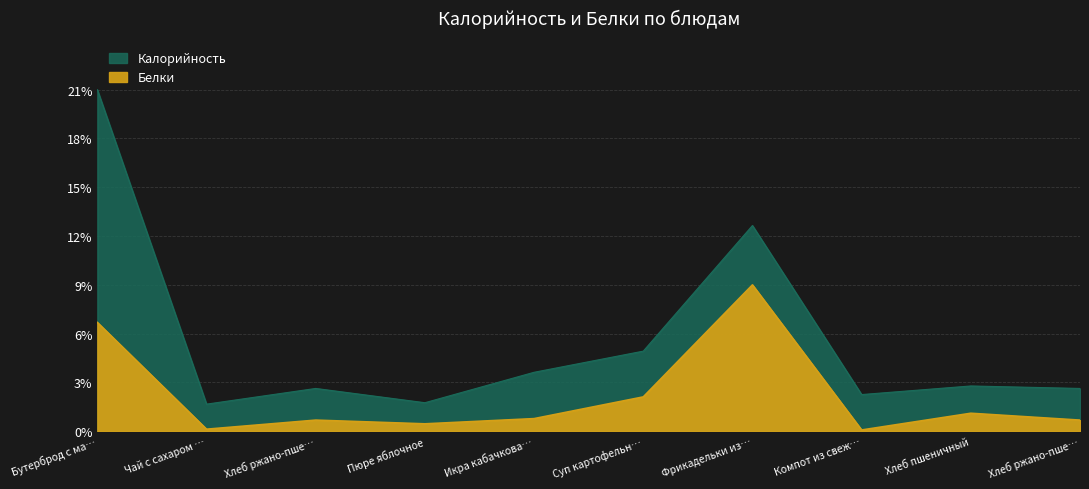

Which series changed the most between Икра кабачкова… and Компот из свеж…?

Калорийность